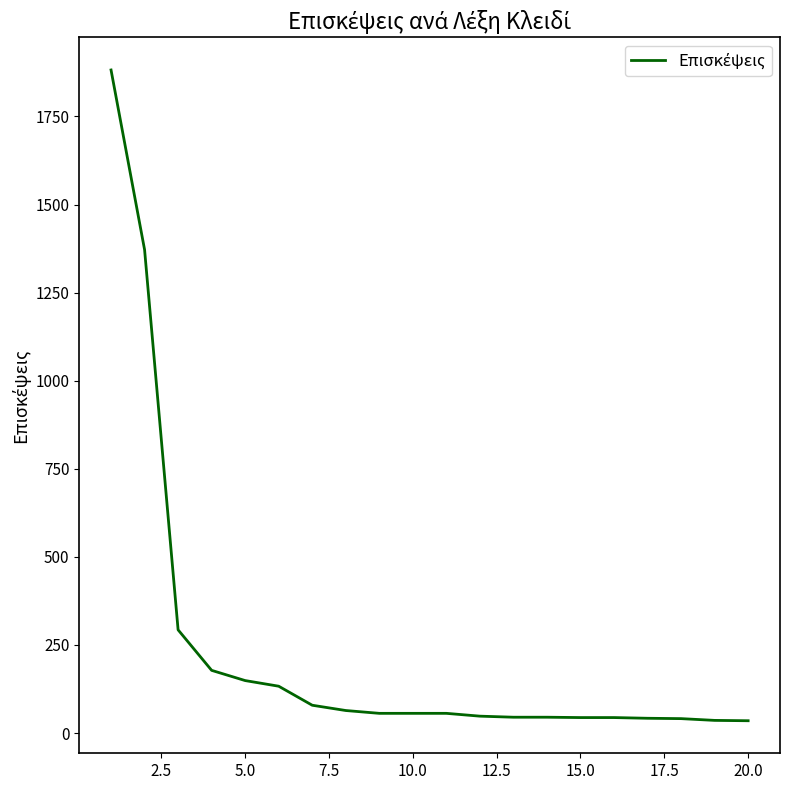

What is the maximum value shown in the chart?

1882